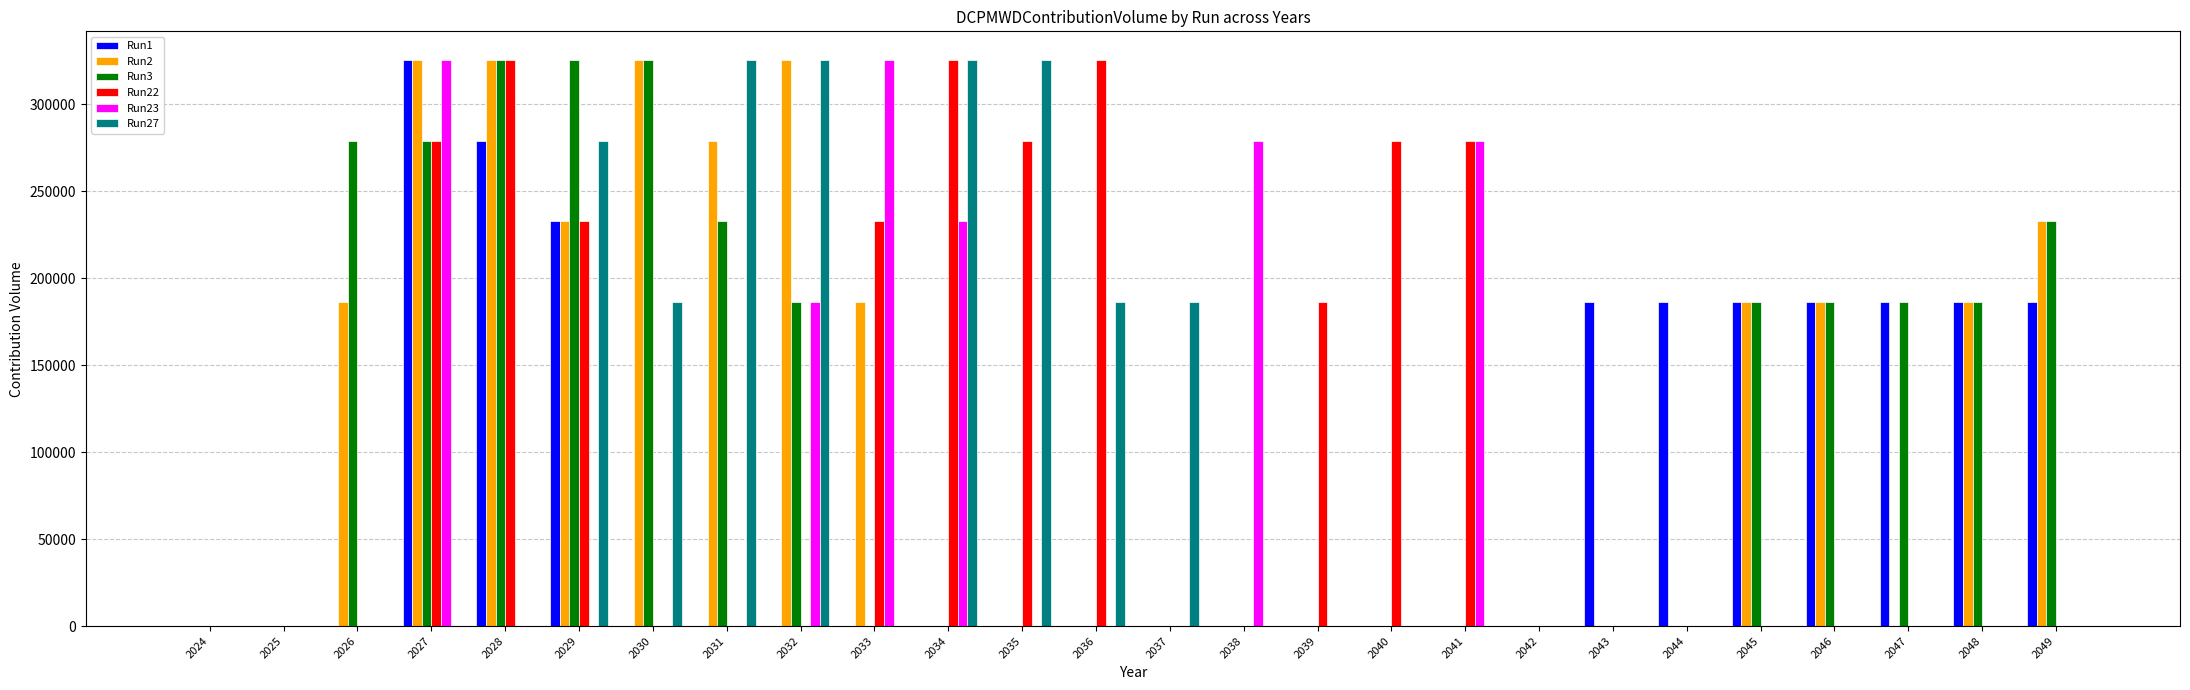

Which series changed the most between 2036 and 2045?

Run22